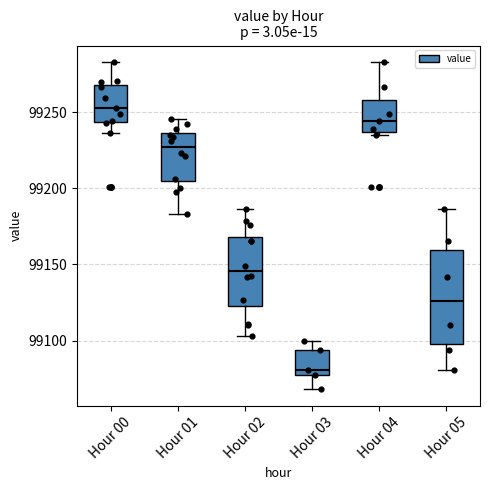

Comparing the boxes themselves (not the whiskers), which one is the tallest?

Hour 05